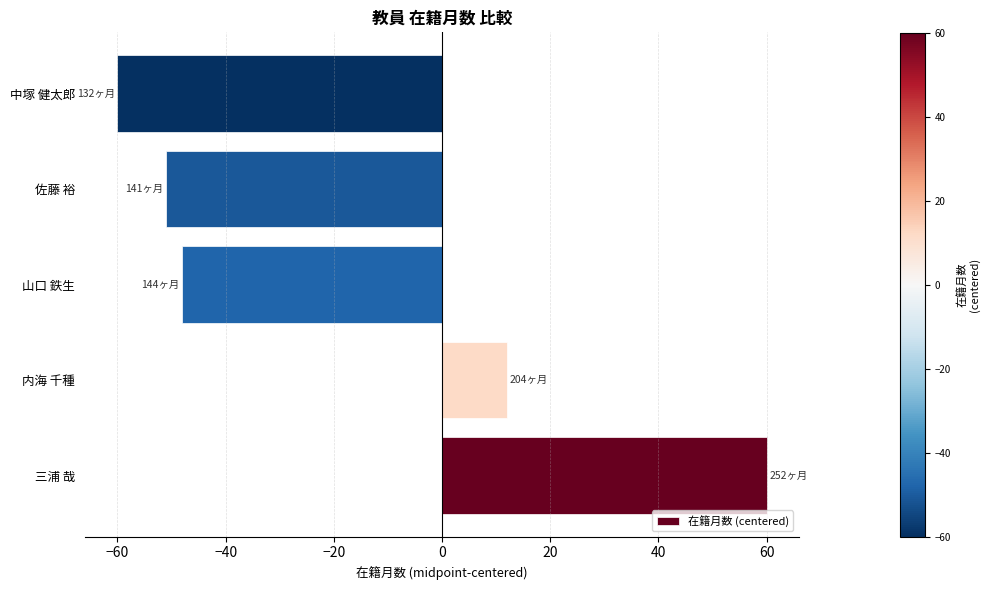

Rank the categories by value from lowest to highest.

中塚 健太郎, 佐藤 裕, 山口 鉄生, 内海 千種, 三浦 哉